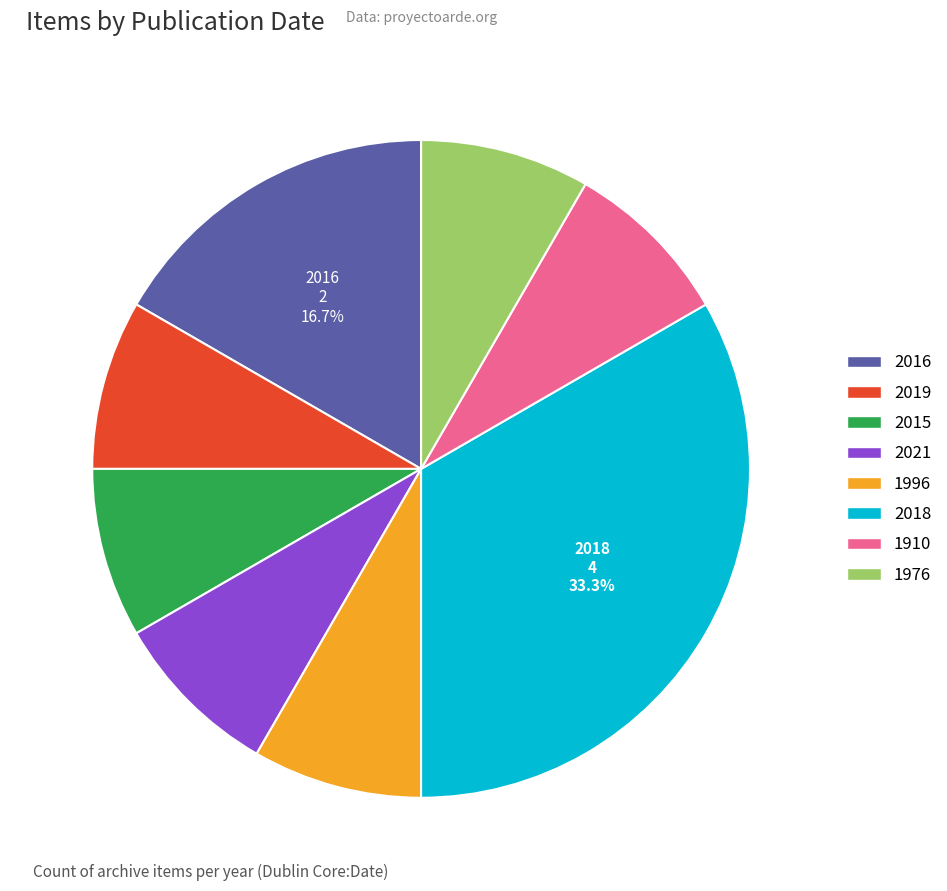

Does 2016 account for over 50% of the chart?

No